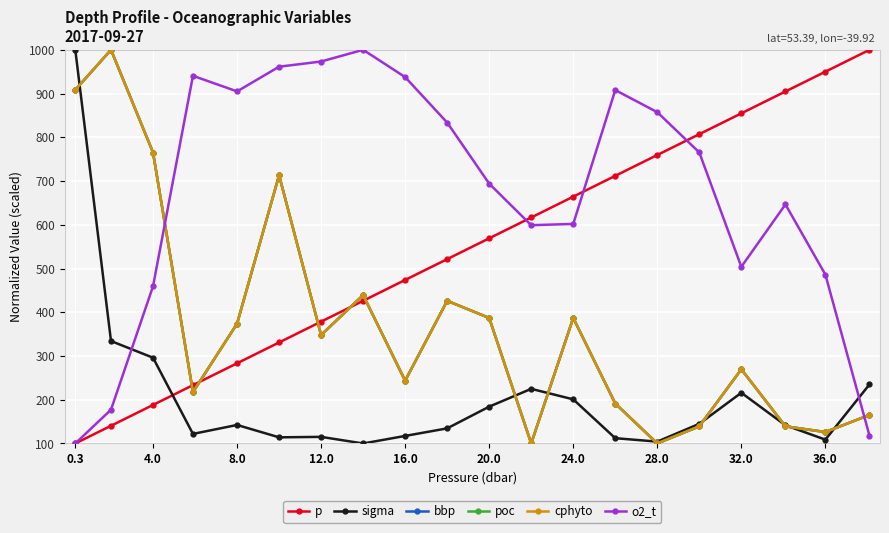

Which series has the largest total across all categories?

o2_t